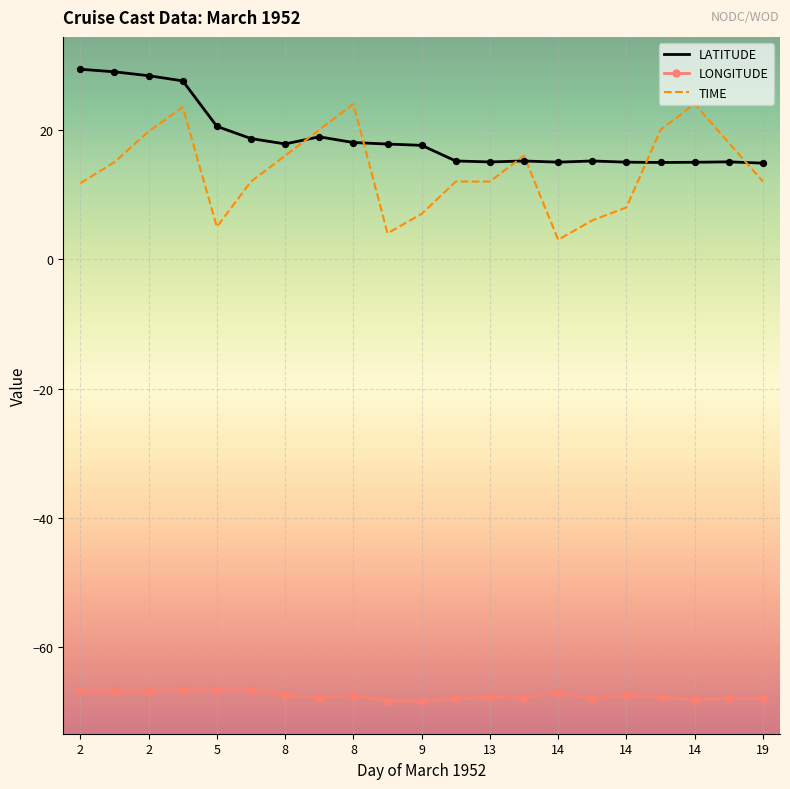

Which series has the largest total across all categories?

LATITUDE